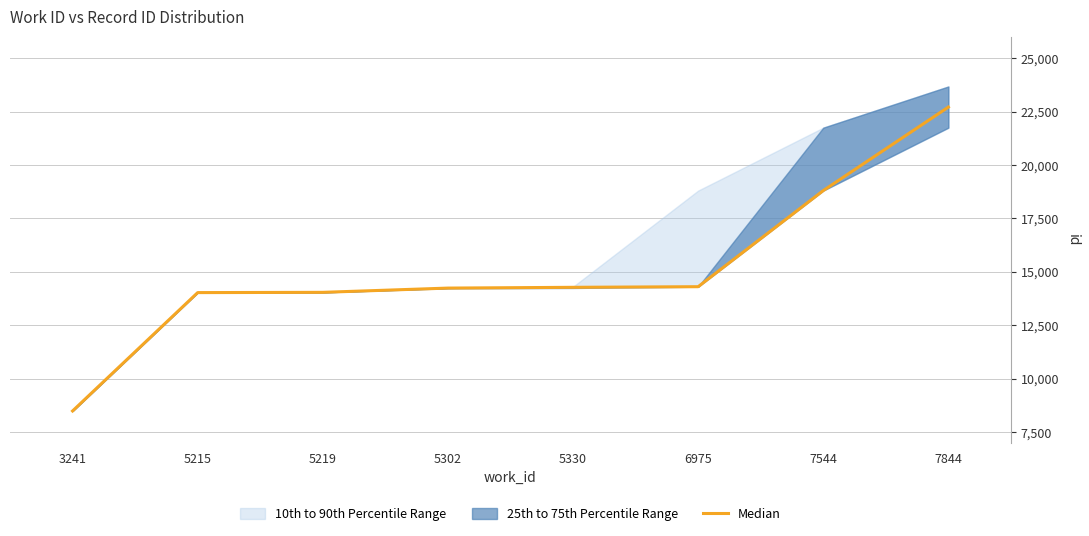

Is it true that the value at 7544 is 18802?

True